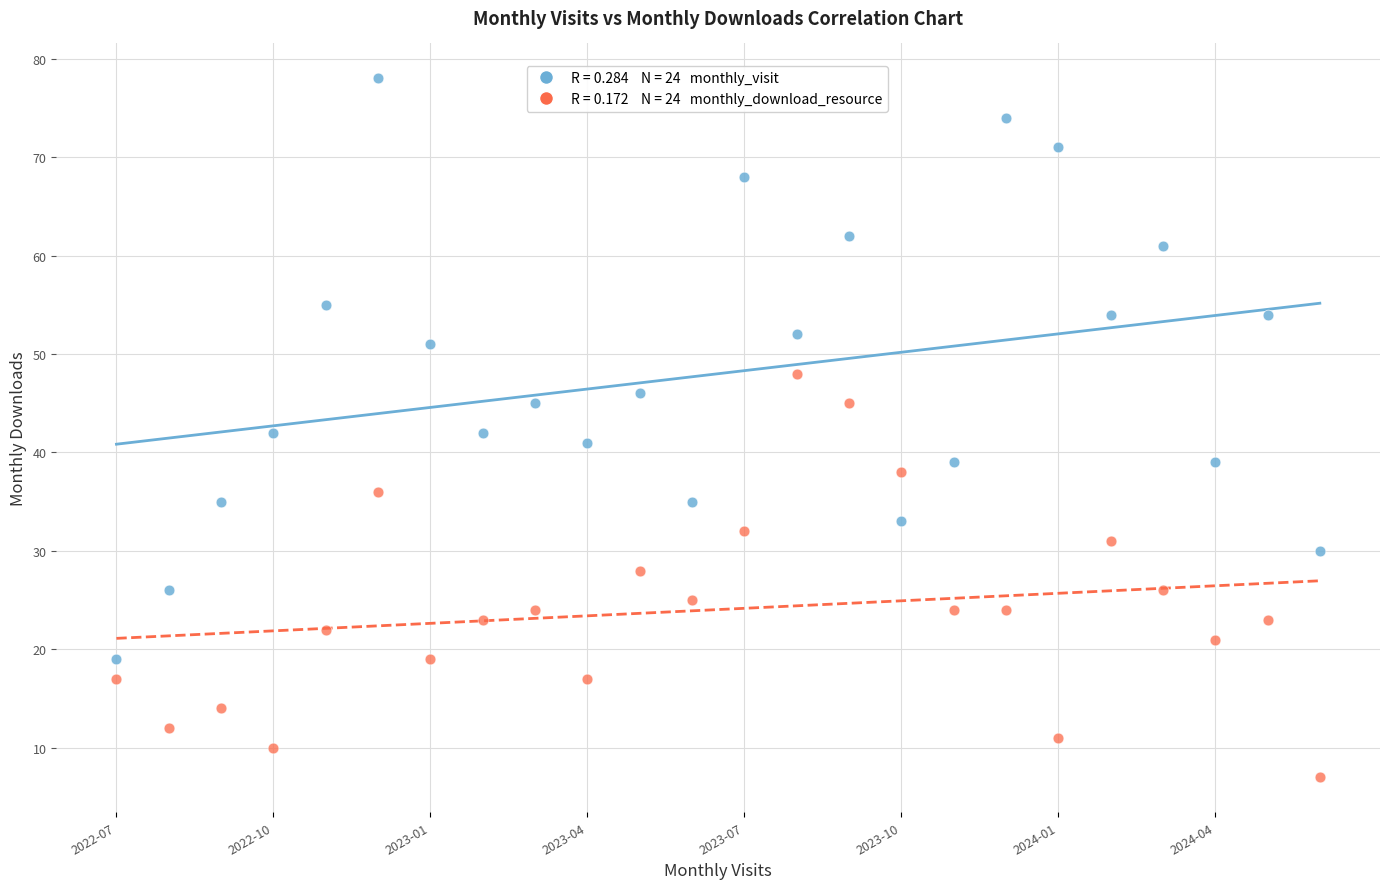

Across all data points, what is the range of Y values (max minus min)?

71